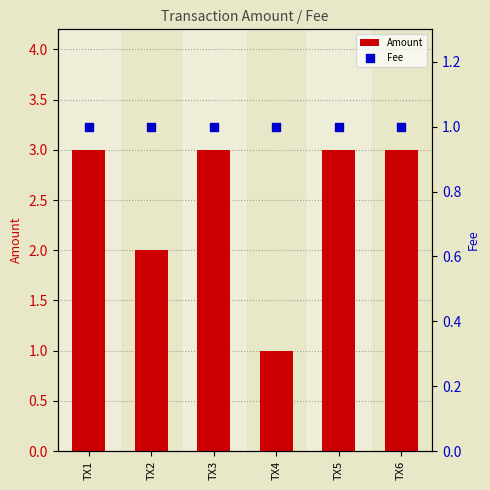

Is the value of Amount at TX6 greater than the value of Fee at TX2?

Yes